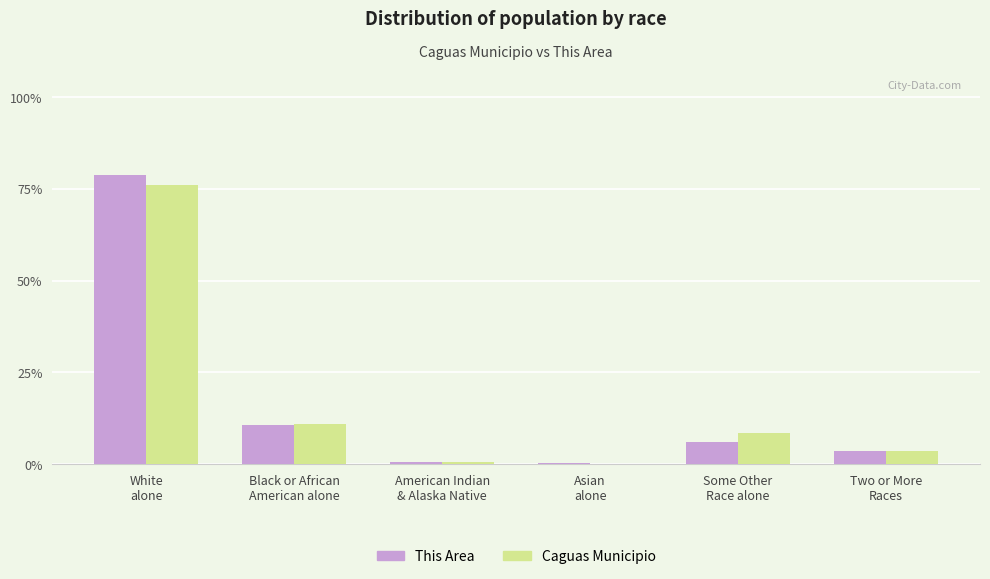

What is the maximum value shown in the chart?

78.7